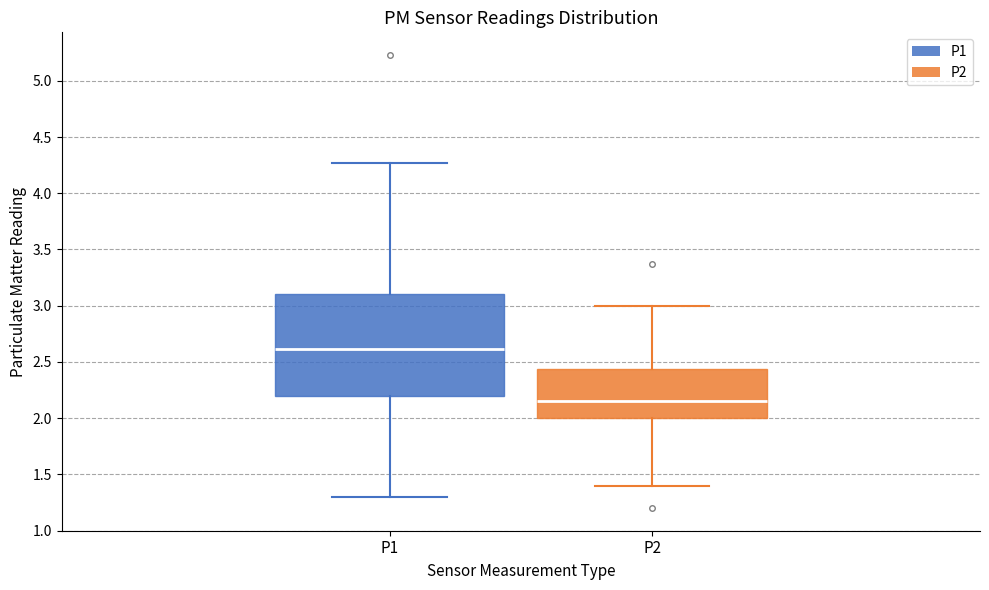

Where does the median line of the box for P1 sit on the y-axis? The values are not printed on the chart, so give them approximately, as read against the axis.

2.60